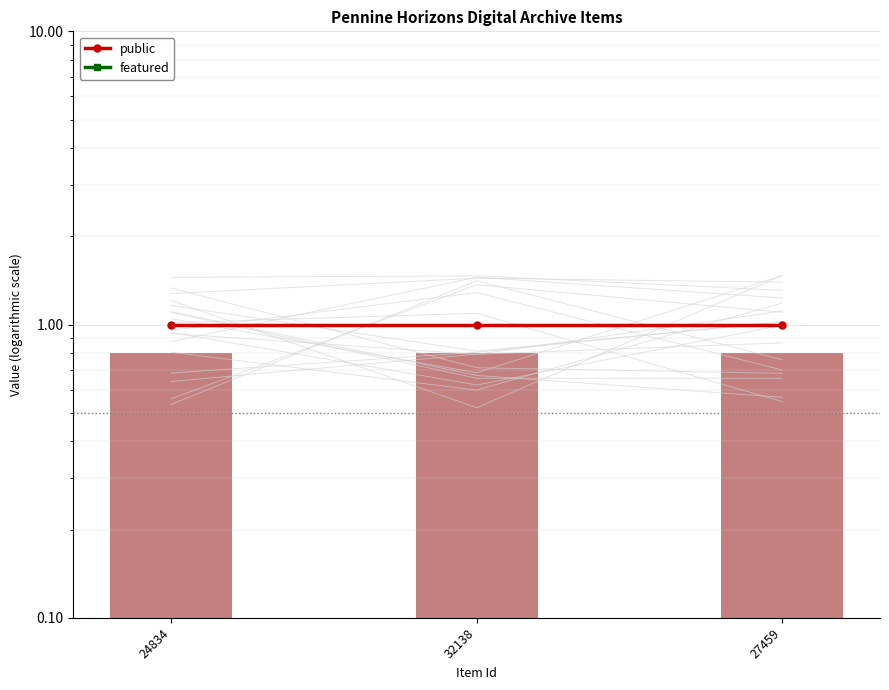

At how many categories does at least one series exceed 0?

3